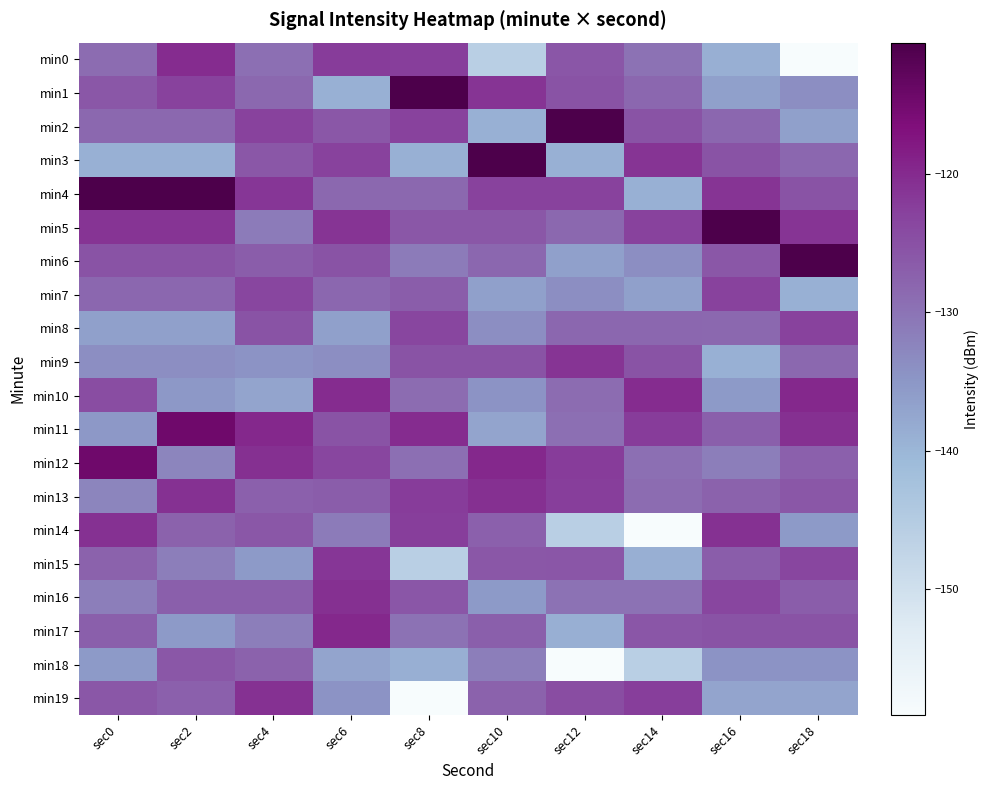

How many series are shown in this chart?

20